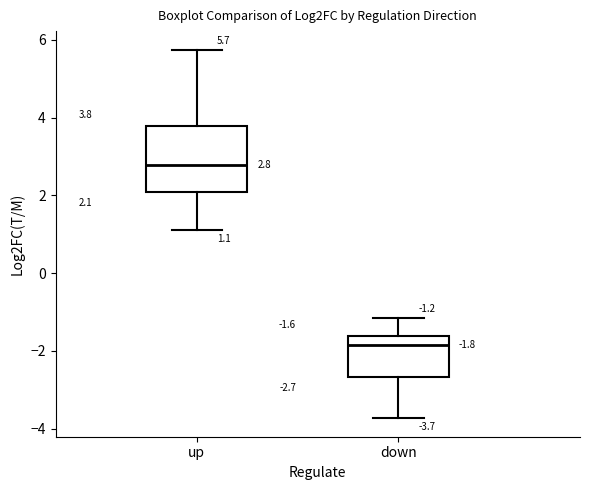

Which box's median line is the lowest?

down